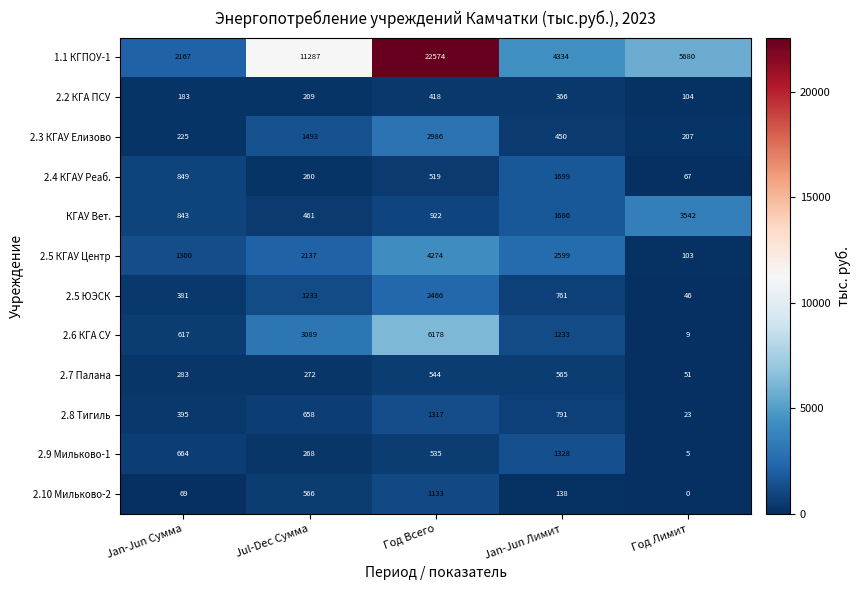

What is the lowest value of the КГАУ Вет. series?

461